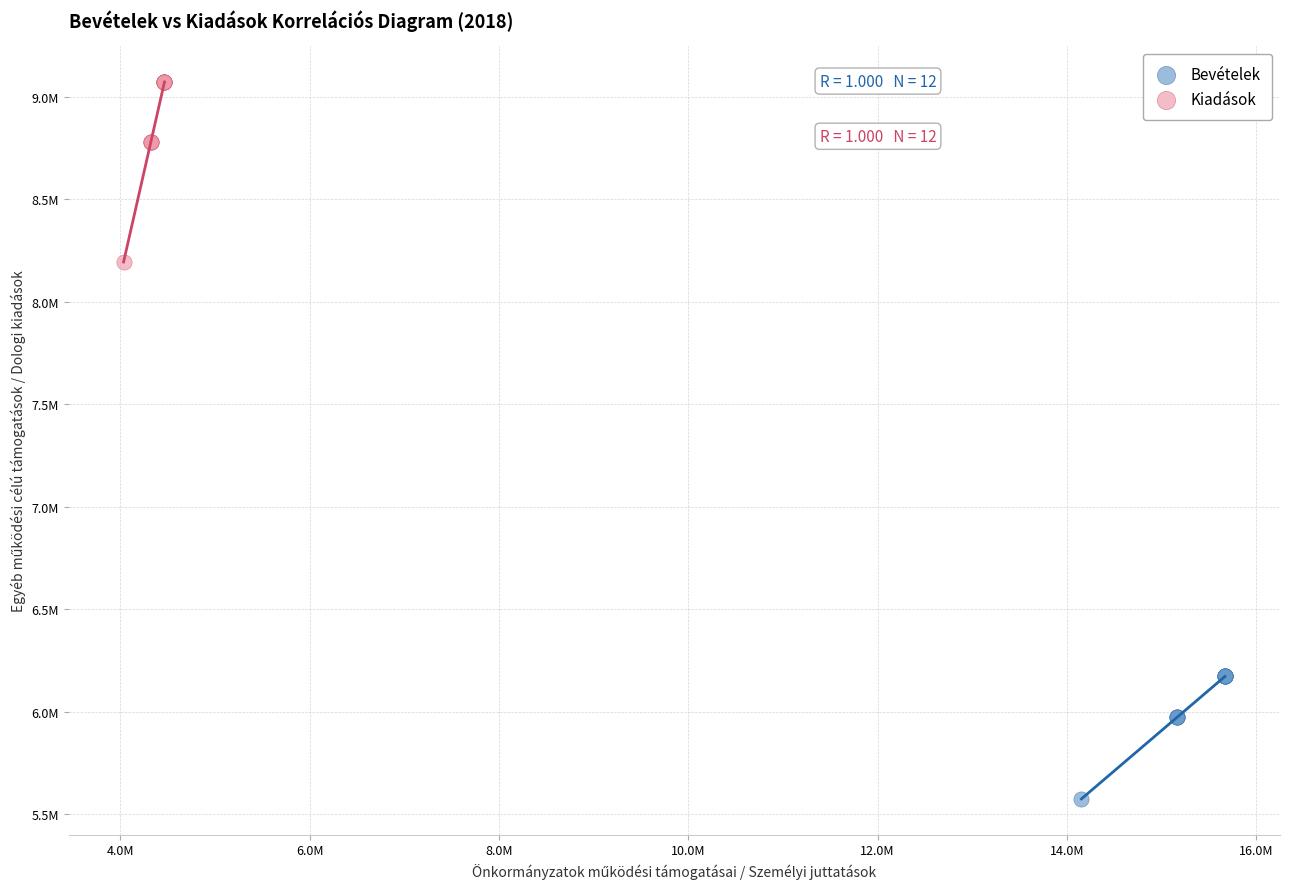

What are all the series names shown in the legend?

Bevételek, Kiadások